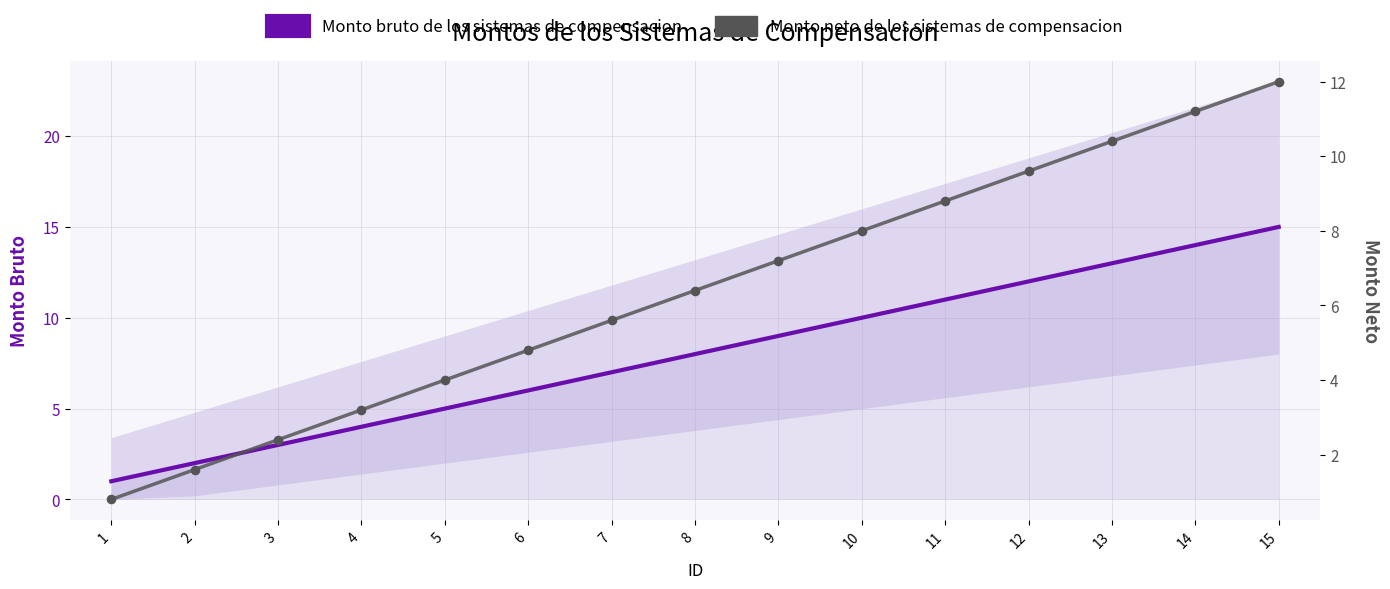

Which series contains the lowest Y value?

Monto neto de los sistemas de compensacion